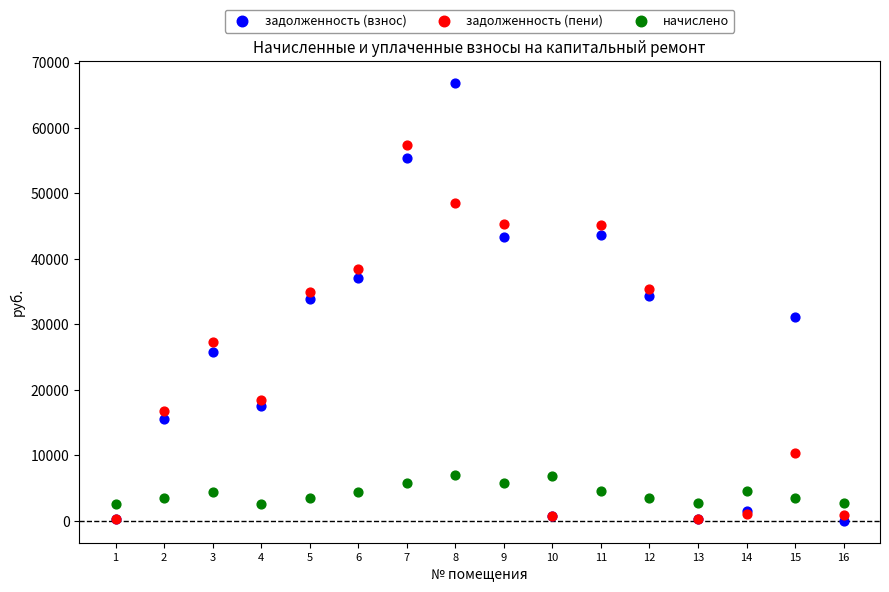

In the задолженность (пени) series, what Y value is closest to 28818?

27312.4